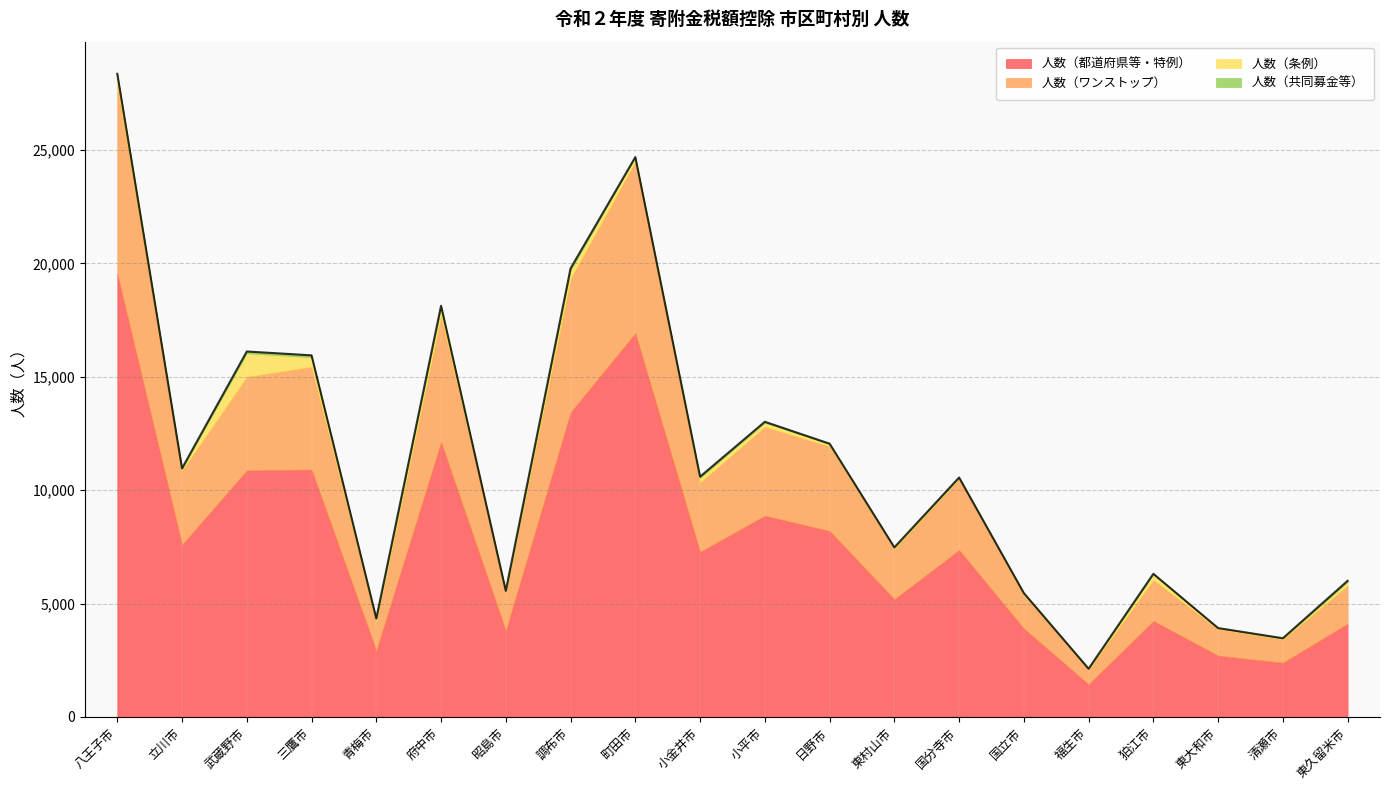

How many interior local valleys does the 人数（都道府県等・特例） series have?

7